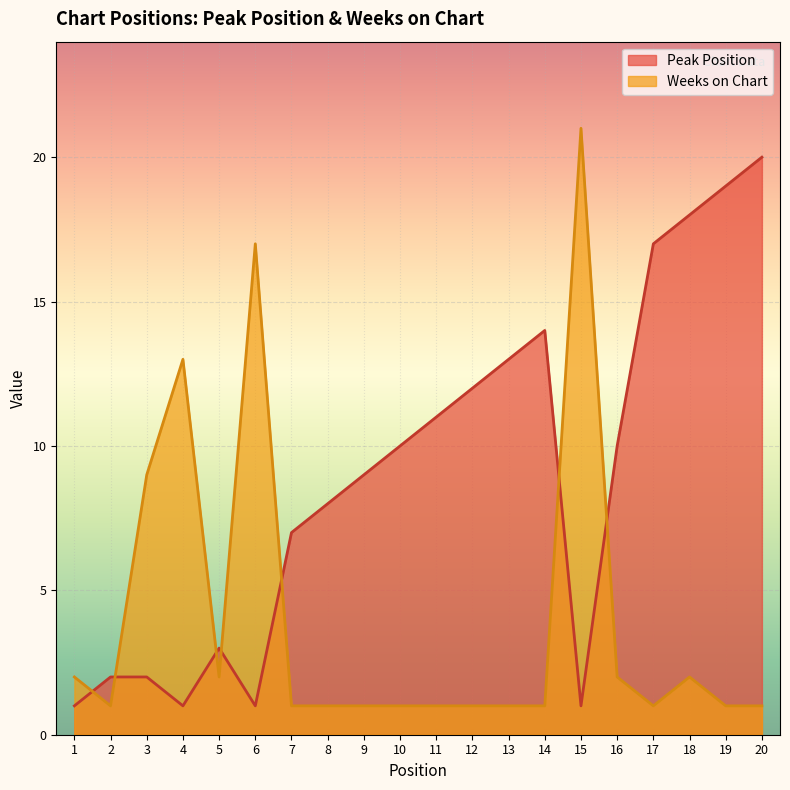

Rank the series by their maximum value, from lowest to highest.

Peak Position, Weeks on Chart